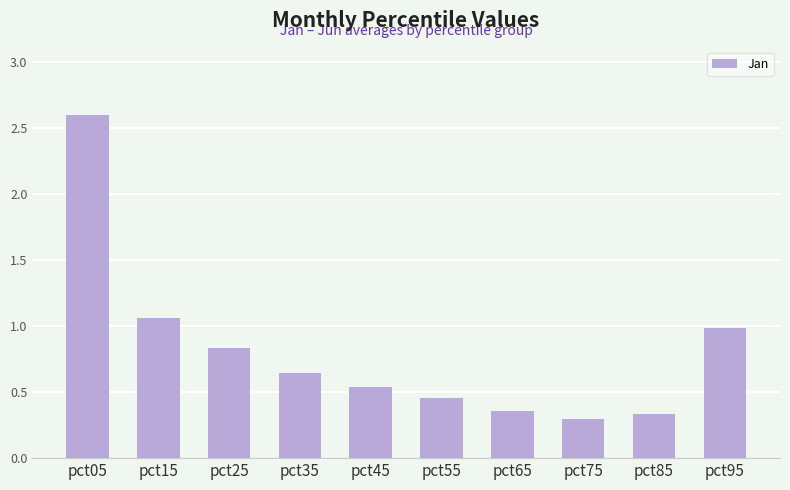

What is the value of the 3rd bar from the left?

0.8